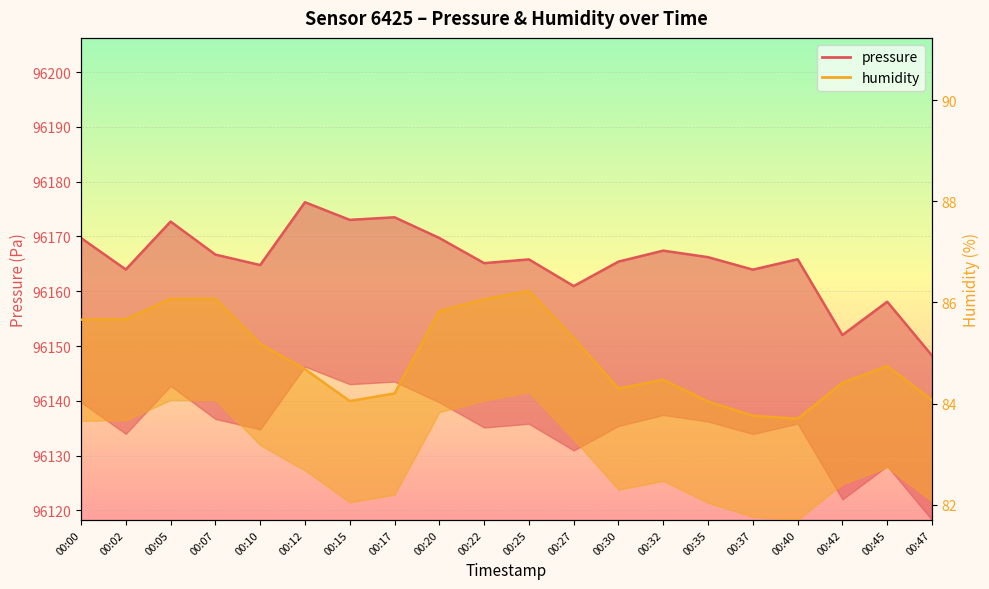

How many data points in humidity are less than 84?

2